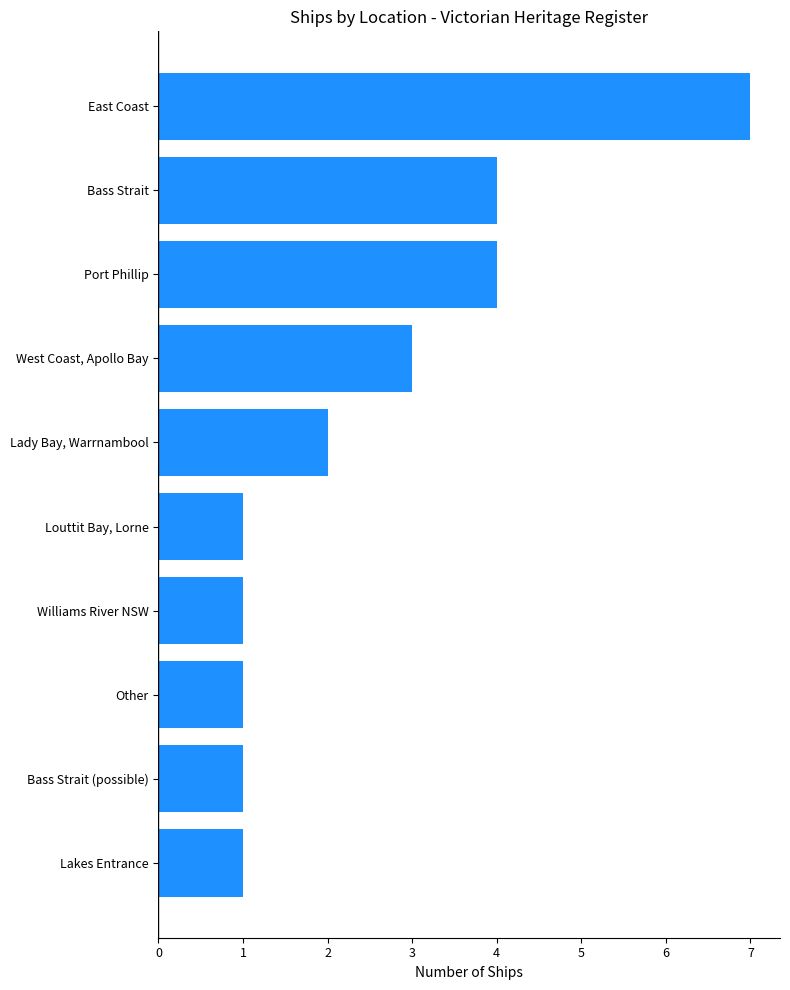

What is the maximum value shown in the chart?

7